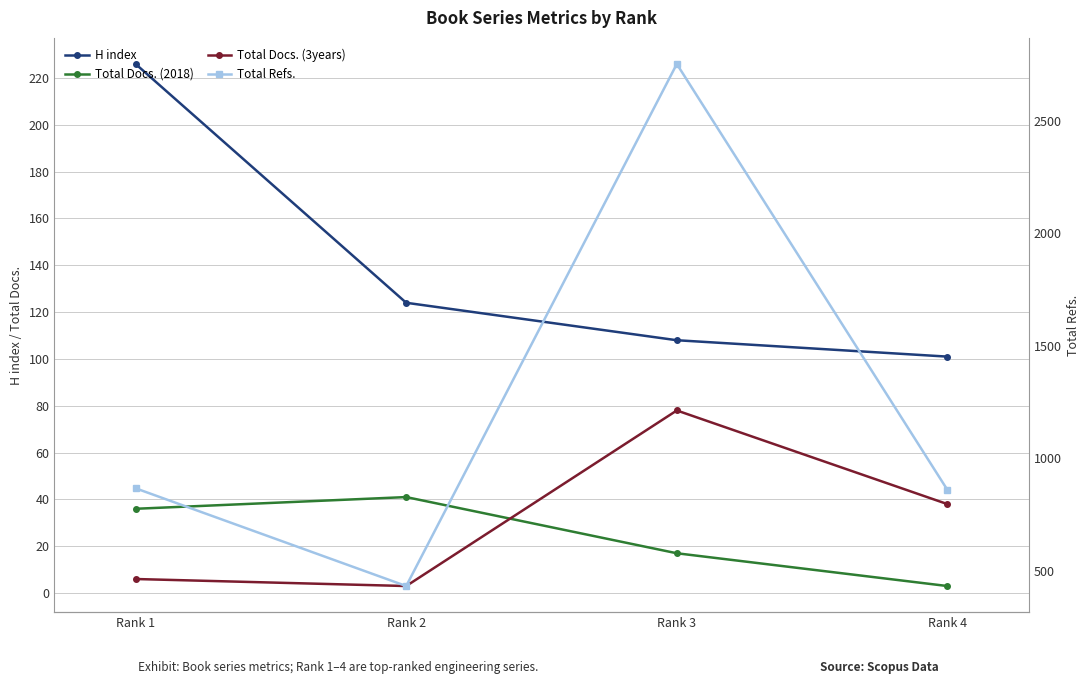

True or false: Total Docs. (2018) and Total Refs. cross at least once.

False